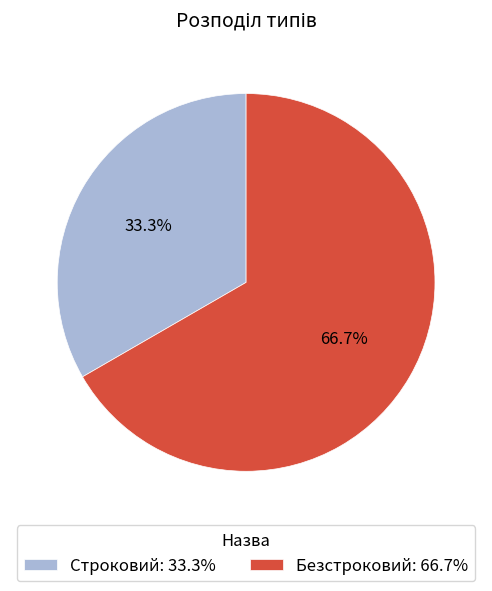

Is the sum of Безстроковий and Строковий greater than half?

Yes